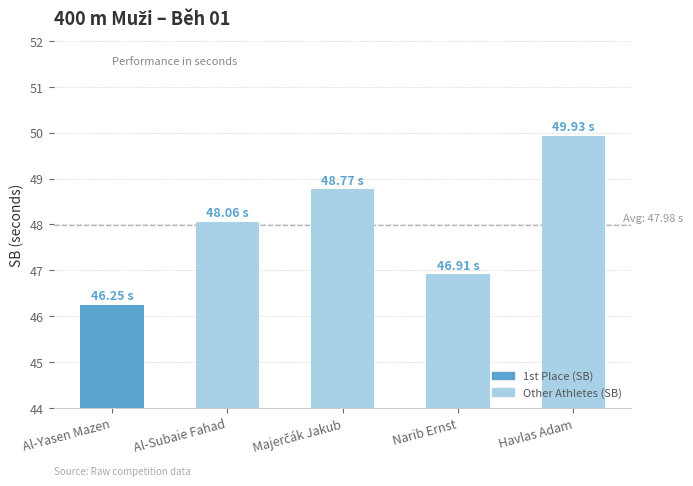

The chart shows a value of 48.1 at Al-Subaie Fahad. True or false?

True